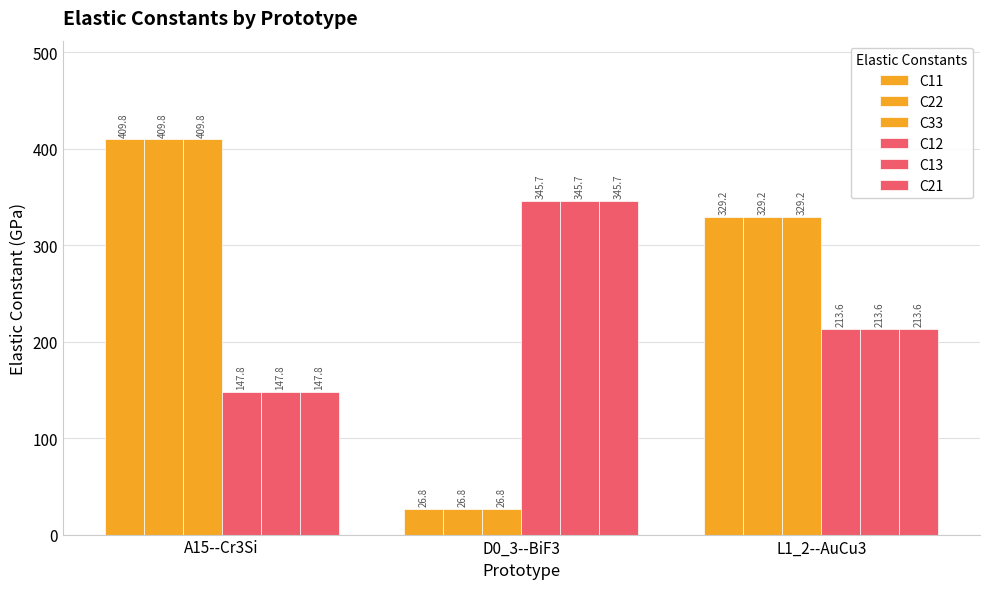

How many values in the C33 series exceed 329?

2